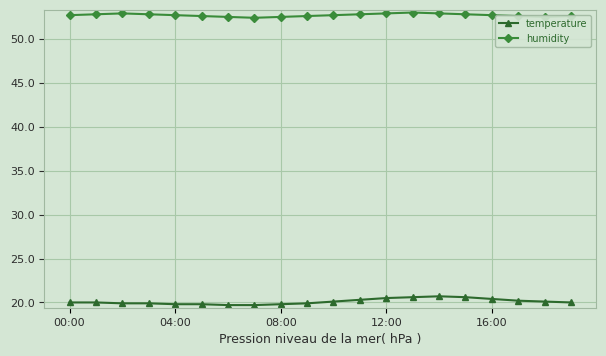

Which series has the largest range (max minus min)?

temperature